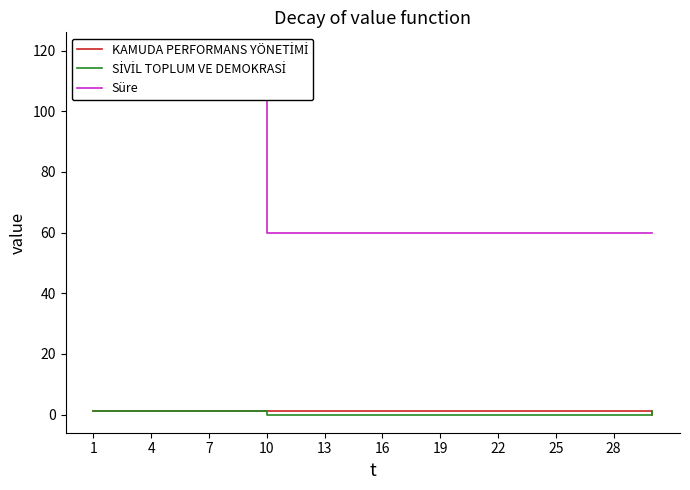

Rank the series at 13 from highest to lowest value.

Süre, KAMUDA PERFORMANS YÖNETİMİ, SİVİL TOPLUM VE DEMOKRASİ